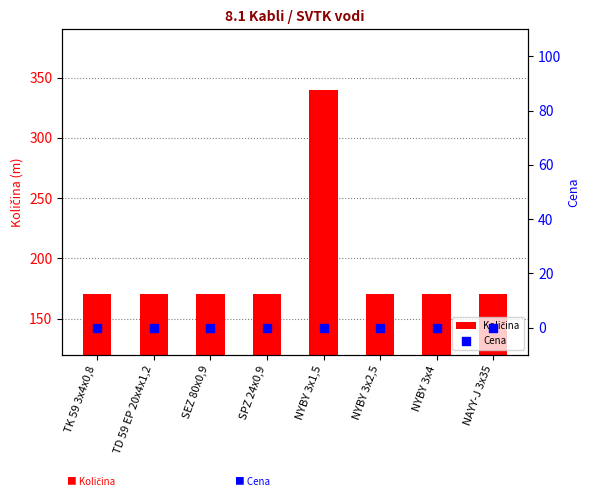

At which category is the sum across all series the highest?

NYBY 3x1,5